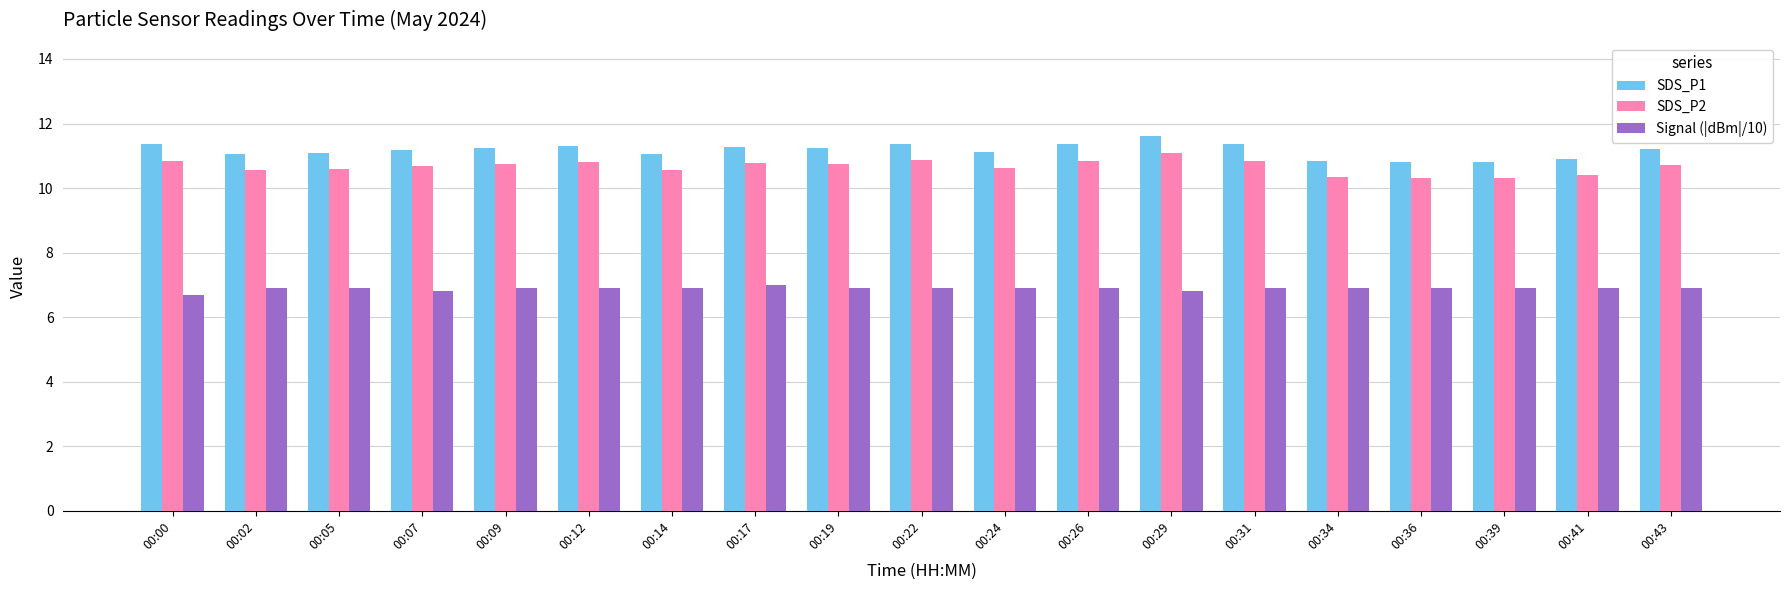

The value of SDS_P2 at 00:34 is 14.0. True or false?

False